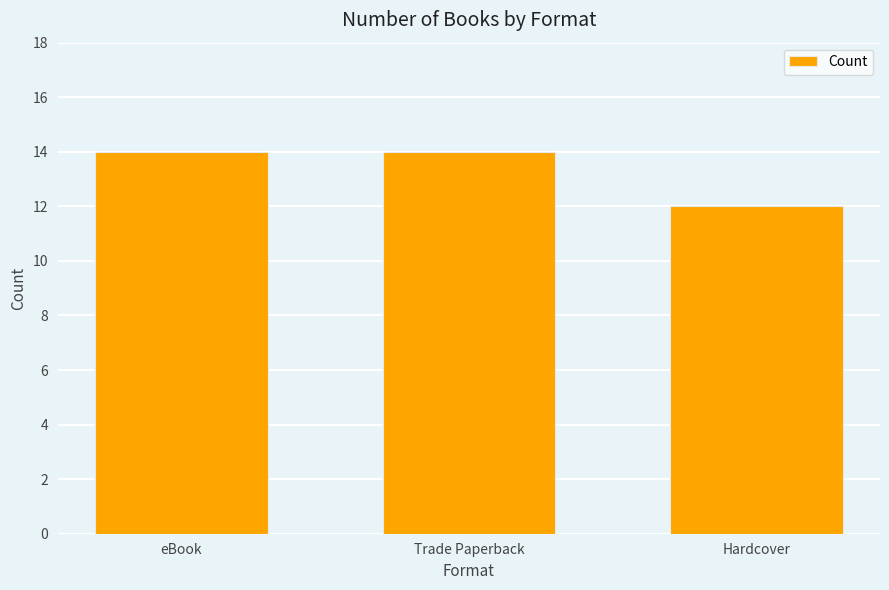

True or false: the data shows 5 at Trade Paperback.

False